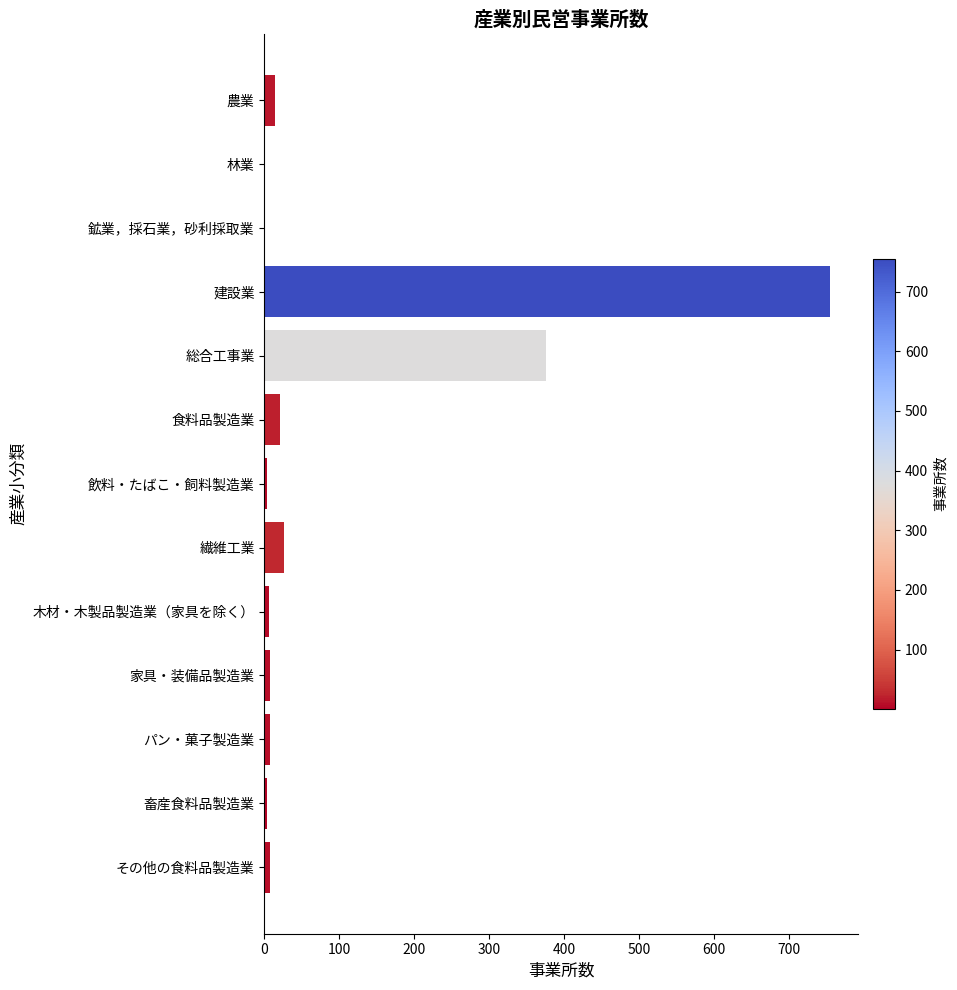

Between 建設業 and その他の食料品製造業, which is larger?

建設業